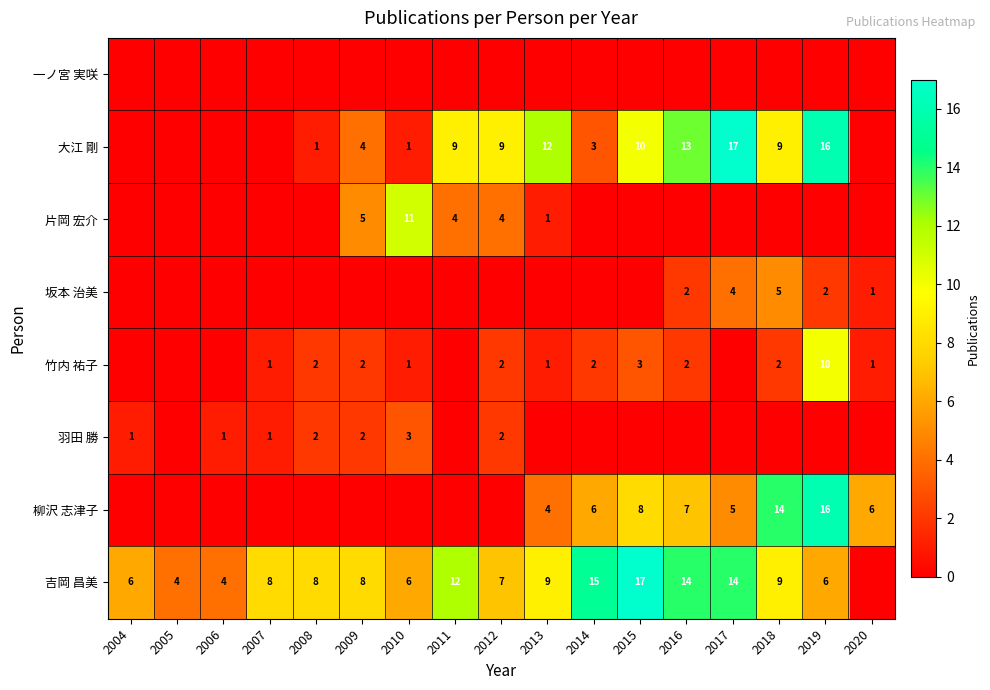

Is it true that 吉岡 昌美 equals 12 at 2018?

False